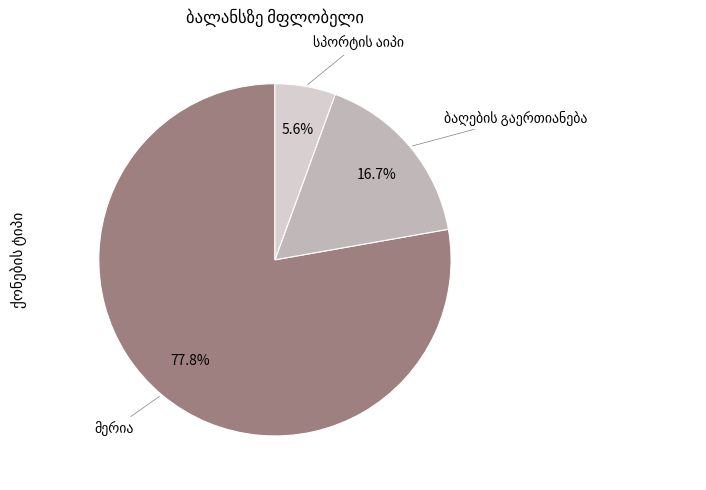

Is there a majority slice in this chart?

Yes